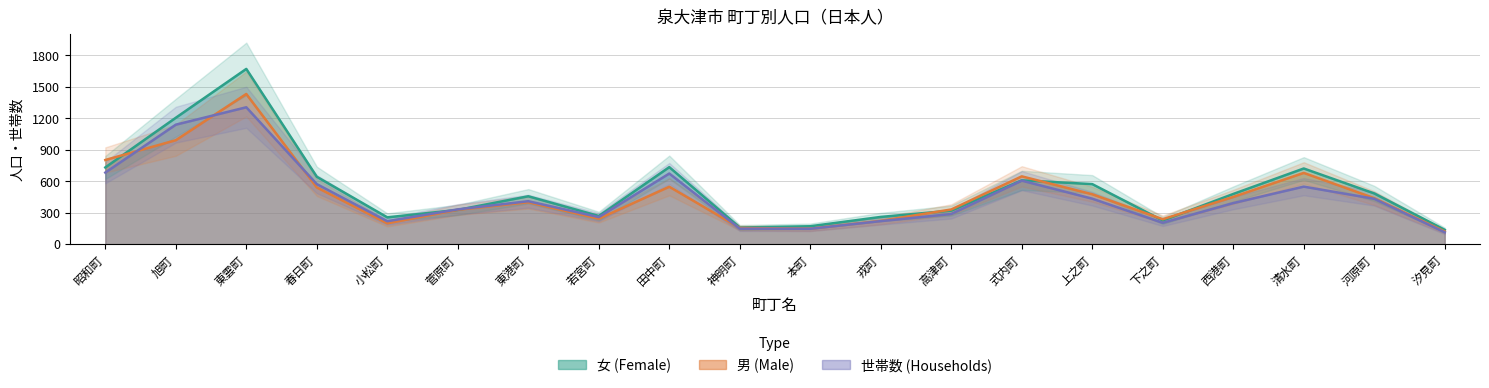

Which series has the largest range (max minus min)?

女